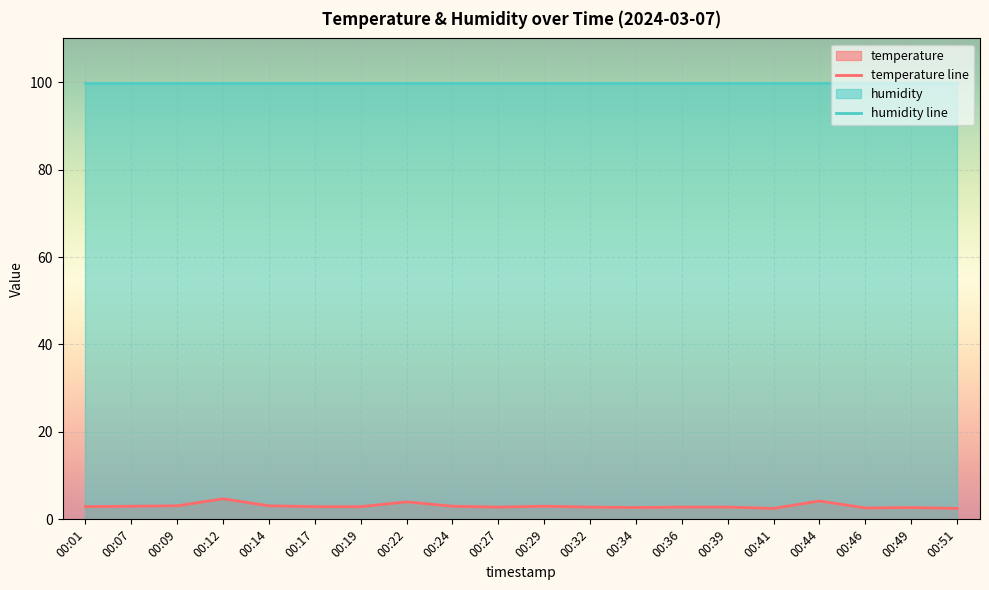

The chart shows a value of 1.6 at 00:24. True or false?

False